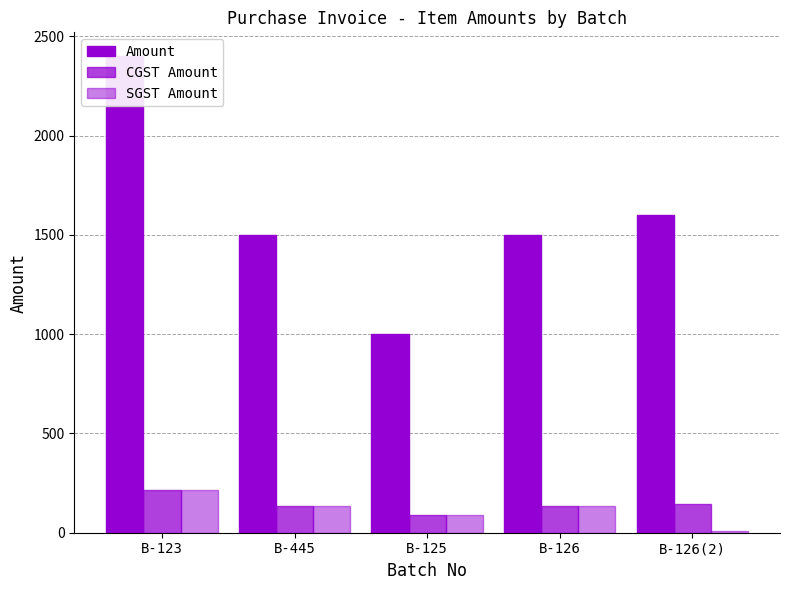

Read the Amount value at B-445.

1499.9